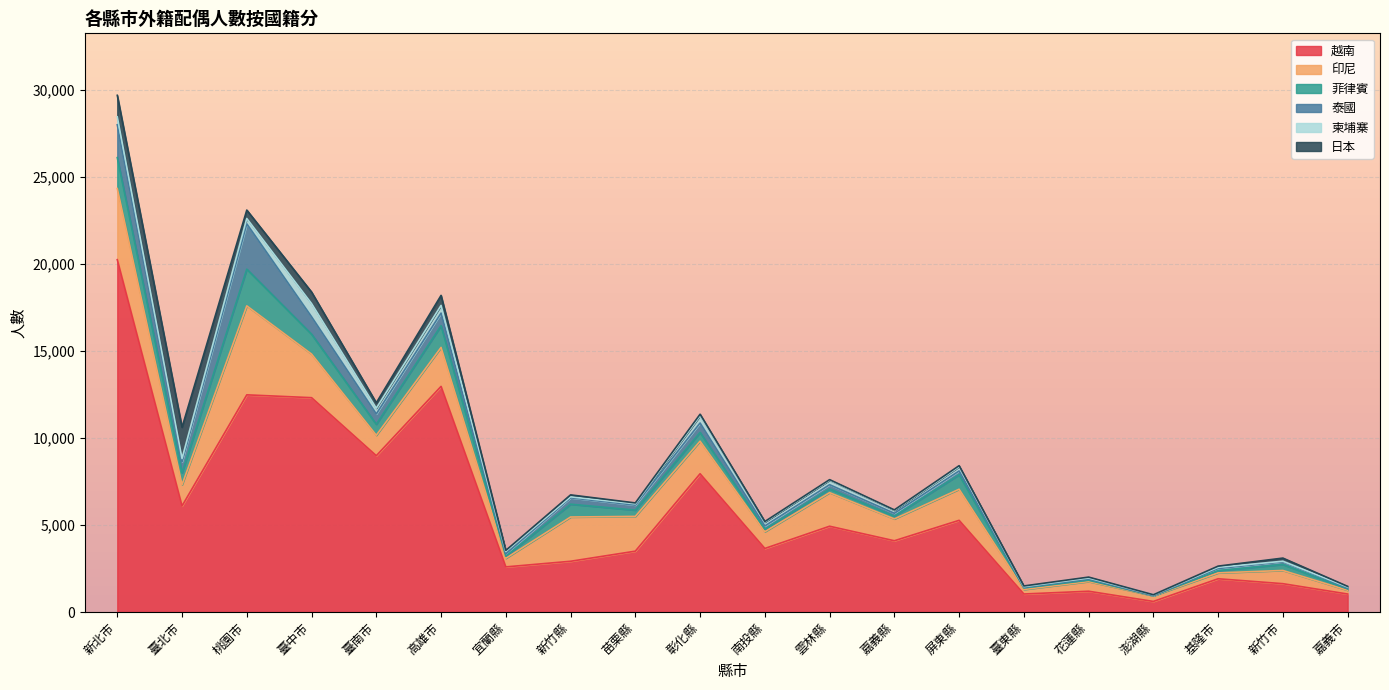

What is the label of the 19th point from the right?

臺北市